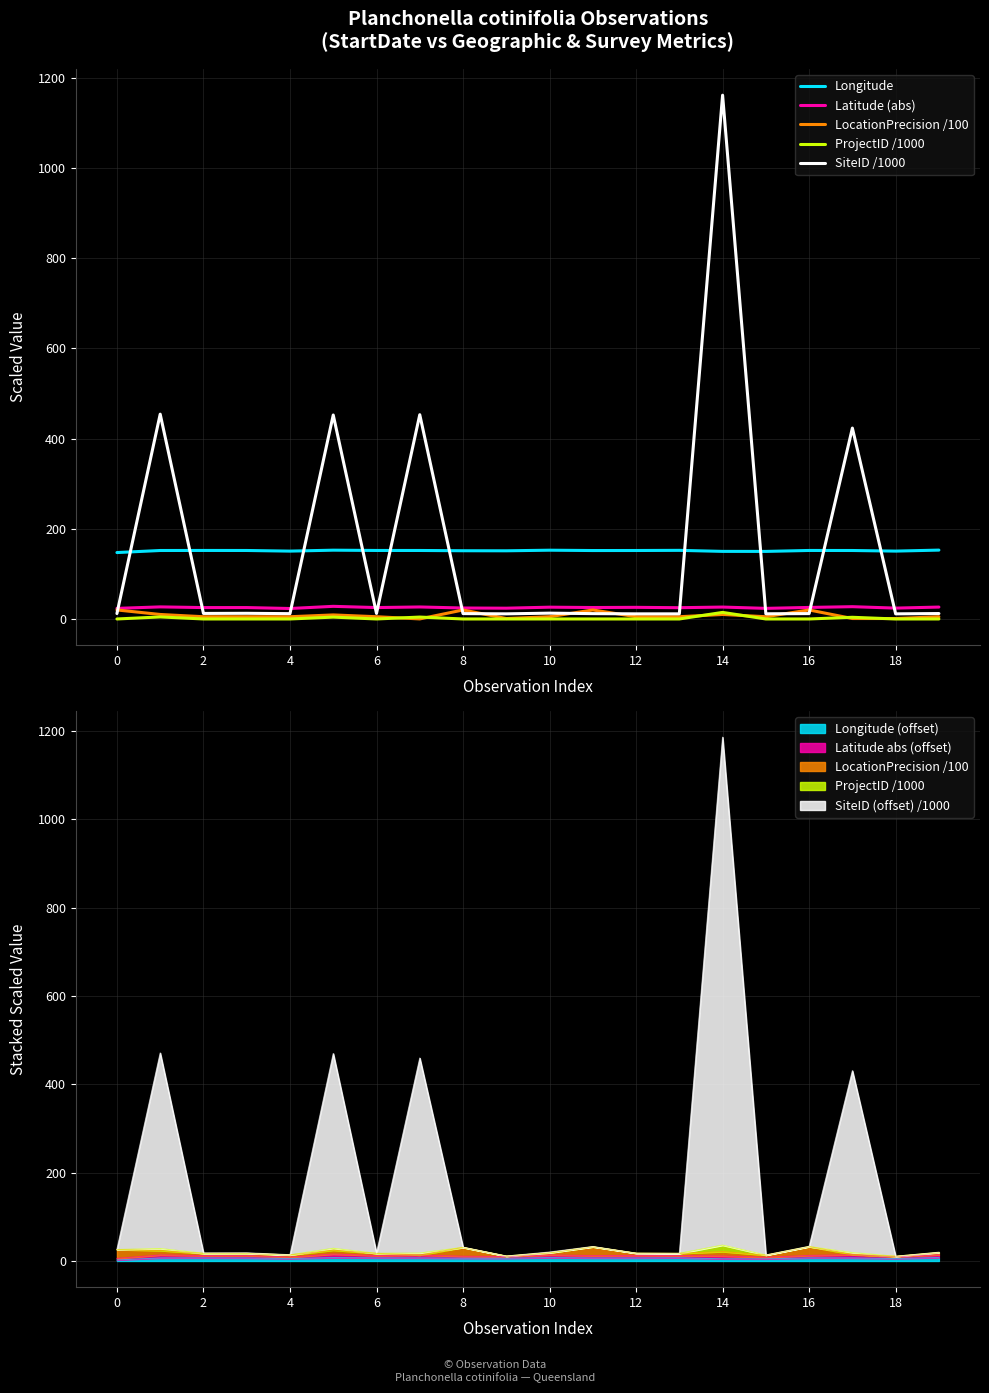

Reading right to left, list all the values displayed in this chart.

Longitude: 152.7	150.5	151.8	151.9	149.8	149.9	152.2	151.8	151.8	152.5	151.2	151.3	151.9	151.9	152.5	150.5	151.9	151.9	151.8	147.3
Latitude (abs): 26.4	24.1	27.3	25.6	23.5	26.4	25.0	25.8	25.4	26.2	23.9	24.3	26.6	25.3	28.0	23.2	25.3	25.3	26.8	23.5
LocationPrecision /100: 5.0	1.0	1.0	20.0	5.0	10.0	5.0	5.0	20.0	5.0	1.0	20.0	0.1	5.0	9.0	5.0	5.0	5.0	10.0	20.0
ProjectID /1000: 0.0	0.0	3.7	0.0	0.0	14.6	0.0	0.0	0.0	0.0	0.0	0.0	4.2	0.0	4.1	0.0	0.0	0.0	4.5	0.0
SiteID /1000: 12.0	11.4	423.3	12.0	11.5	1161.4	11.4	11.3	11.9	12.9	11.4	11.9	452.9	12.3	452.3	11.8	12.6	12.3	454.1	12.1